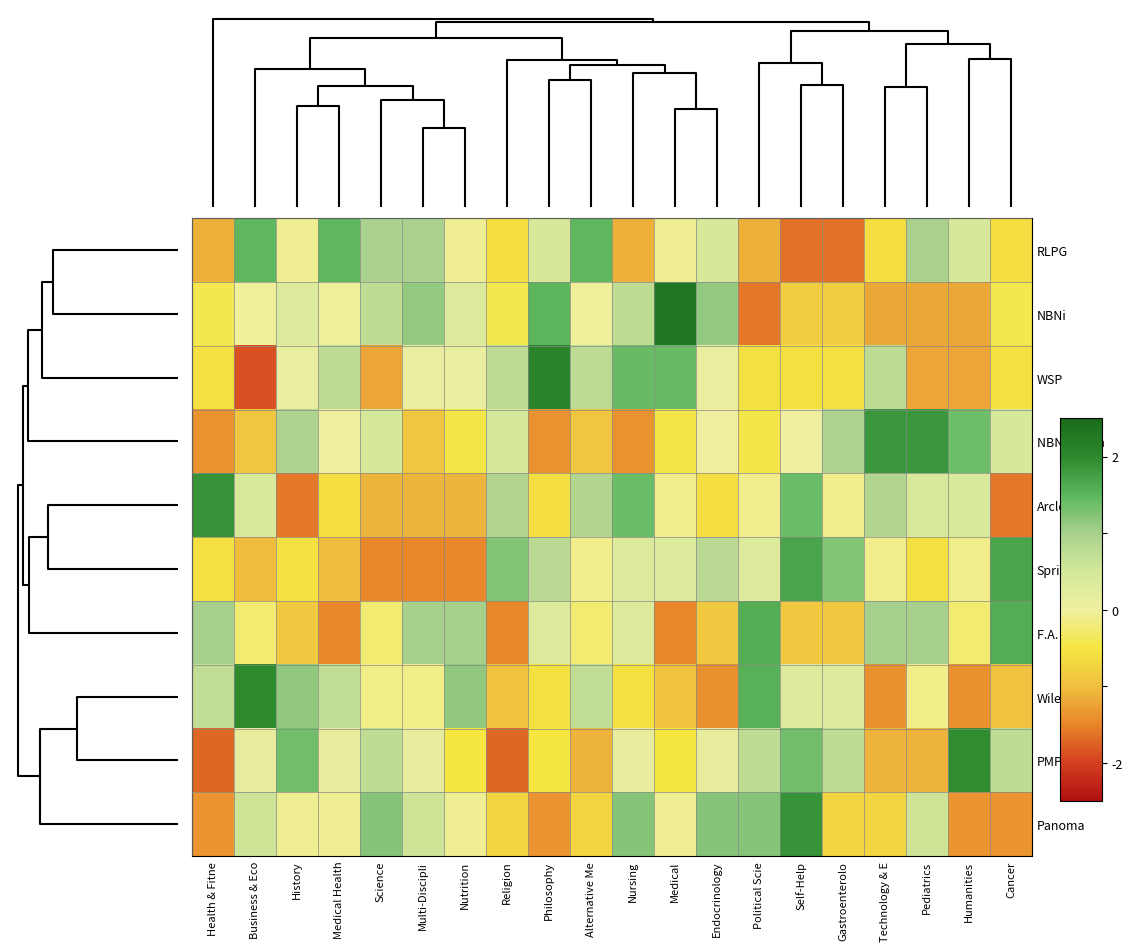

At how many categories does at least one series exceed 0?

20